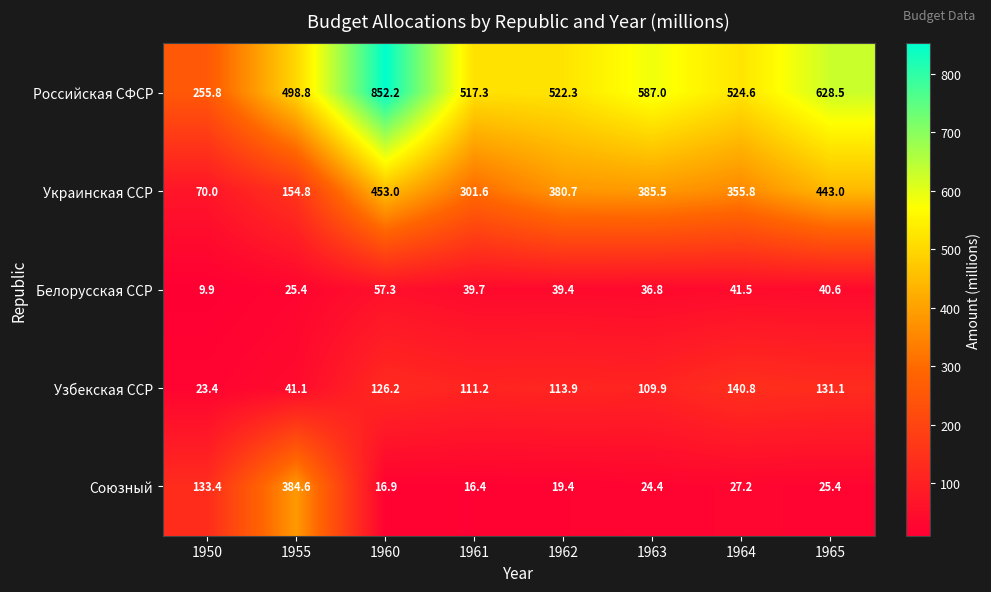

What is the difference between the Союзный values at 1963 and 1964?

2.8